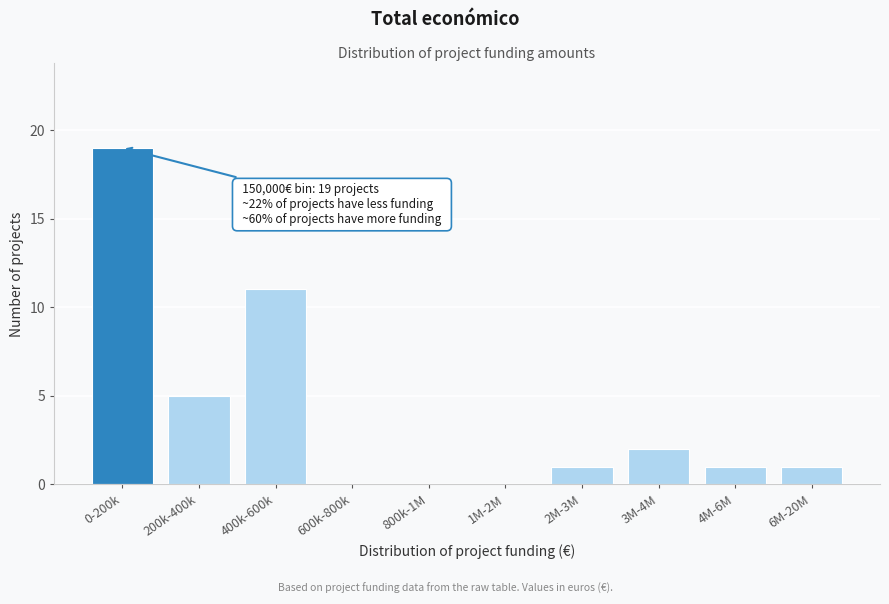

Reading right to left, what are all the values shown in this chart?

6M-20M=1	4M-6M=1	3M-4M=2	2M-3M=1	1M-2M=0	800k-1M=0	600k-800k=0	400k-600k=11	200k-400k=5	0-200k=19